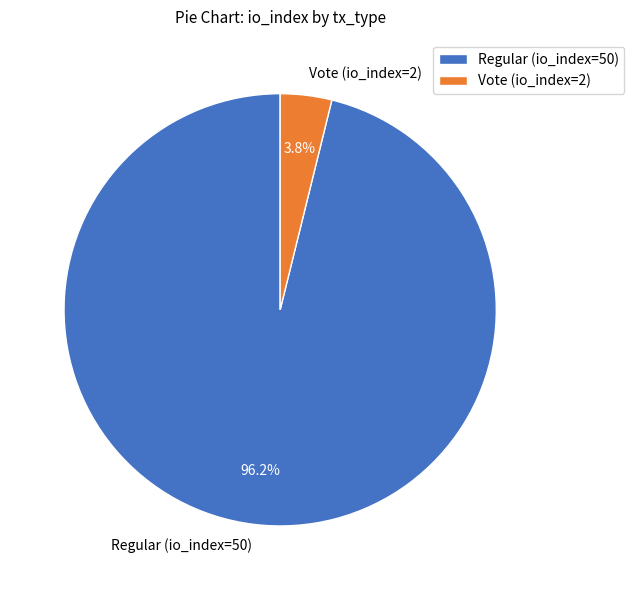

Between Vote (io_index=2) and Regular (io_index=50), which is larger?

Regular (io_index=50)